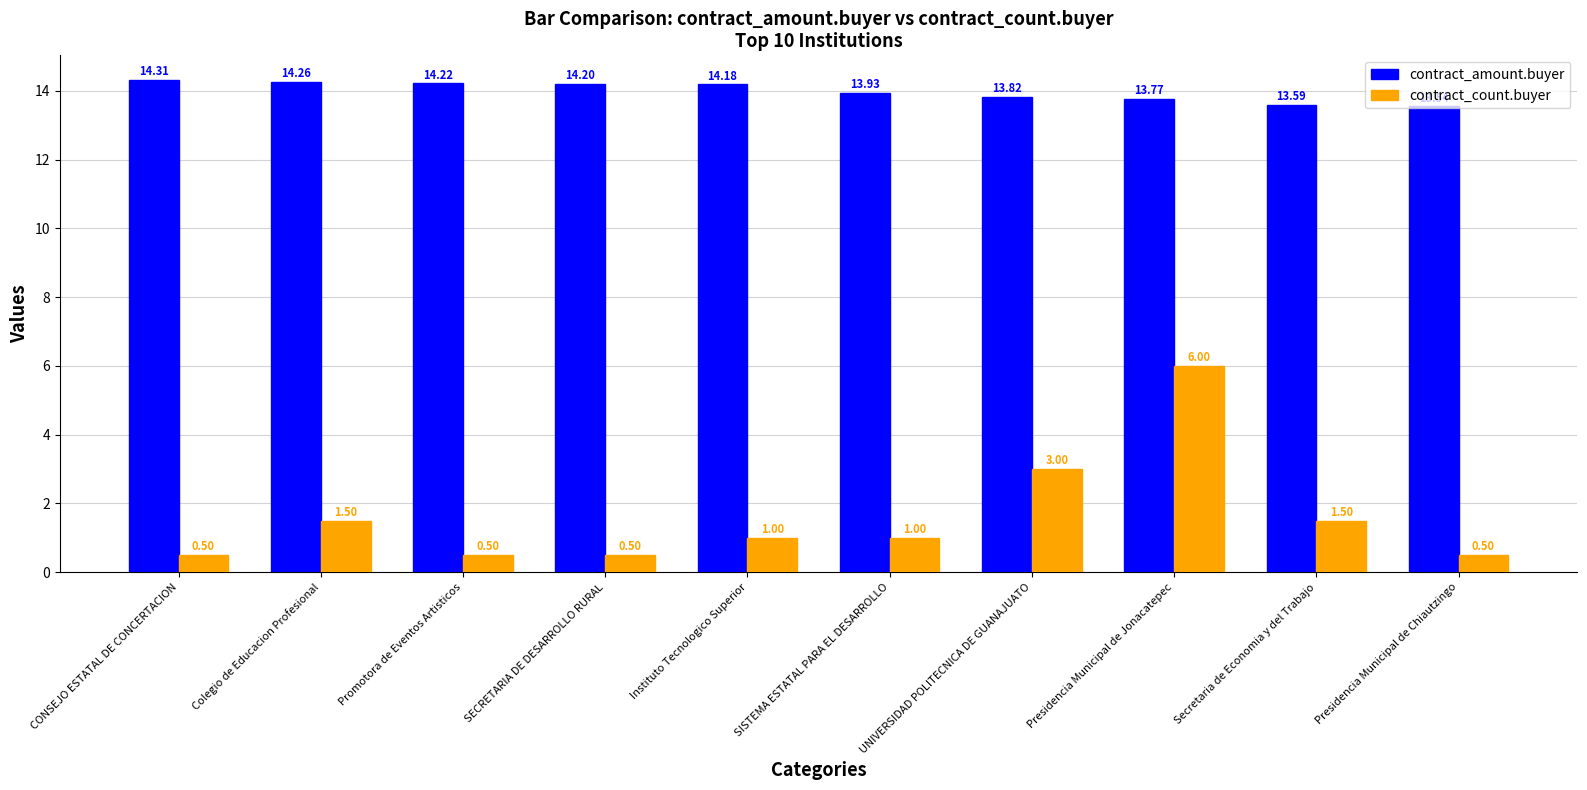

Where is contract_amount.buyer nearest to the value 13?

Presidencia Municipal de Chiautzingo